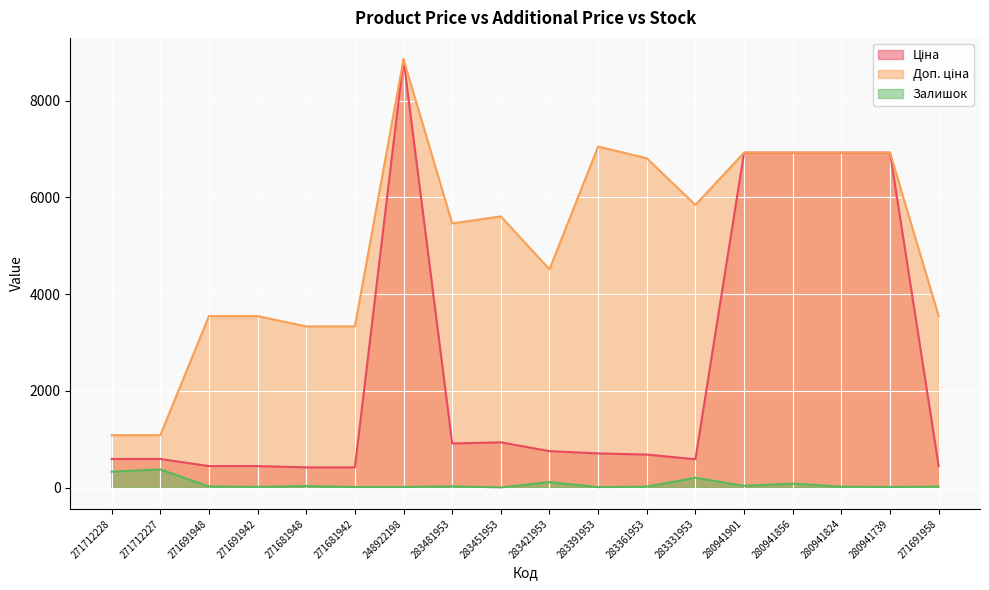

At which category does the chart reach its minimum across all series?

283451953